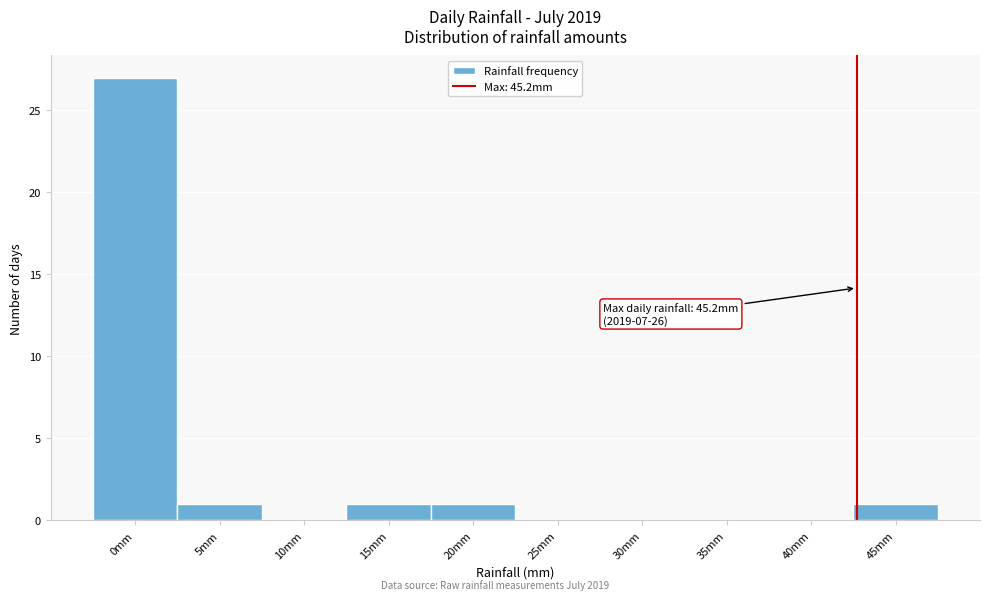

Reading right to left, transcribe all the data shown in this chart.

45mm=1	40mm=0	35mm=0	30mm=0	25mm=0	20mm=1	15mm=1	10mm=0	5mm=1	0mm=27